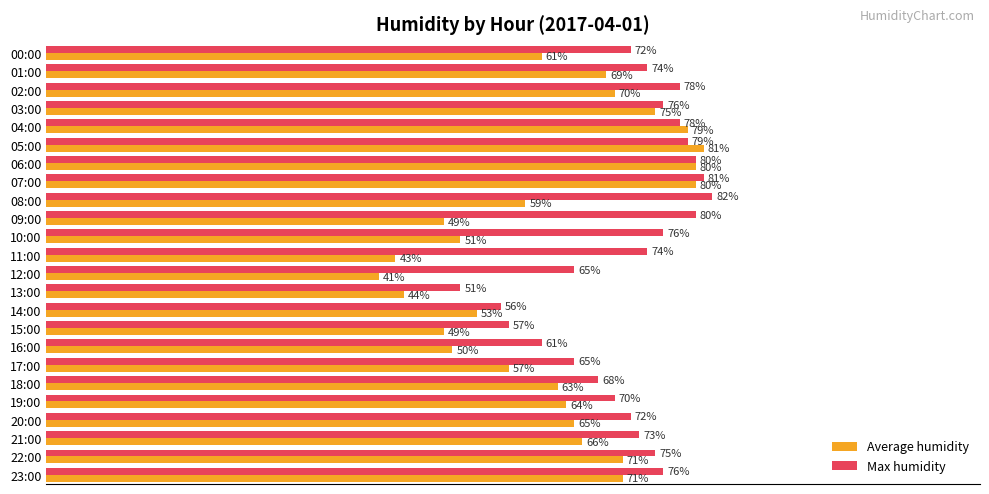

Which series has the widest spread of values?

Average humidity